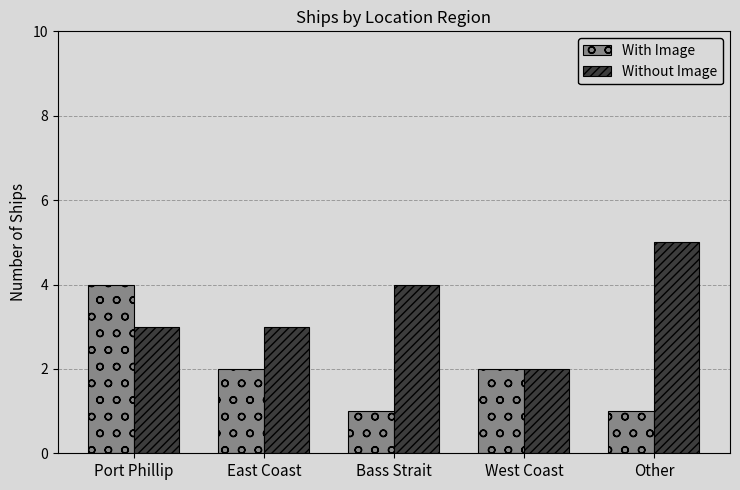

What position from the right is Bass Strait?

3